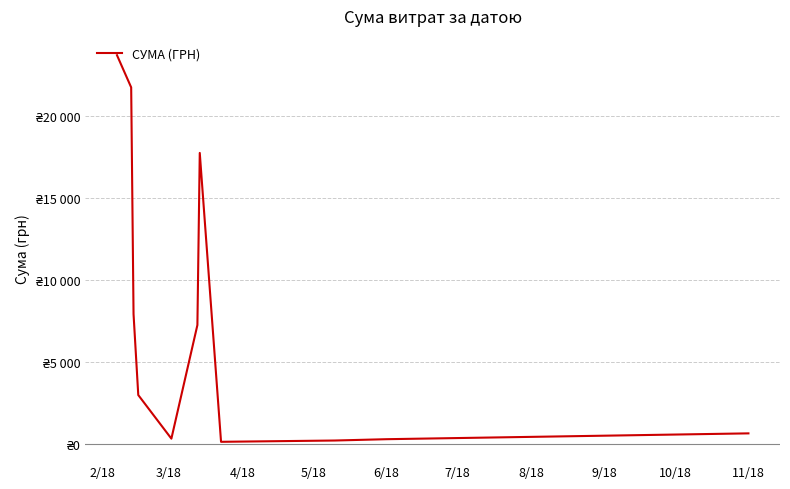

What is the difference between the maximum and minimum values?

23587.9